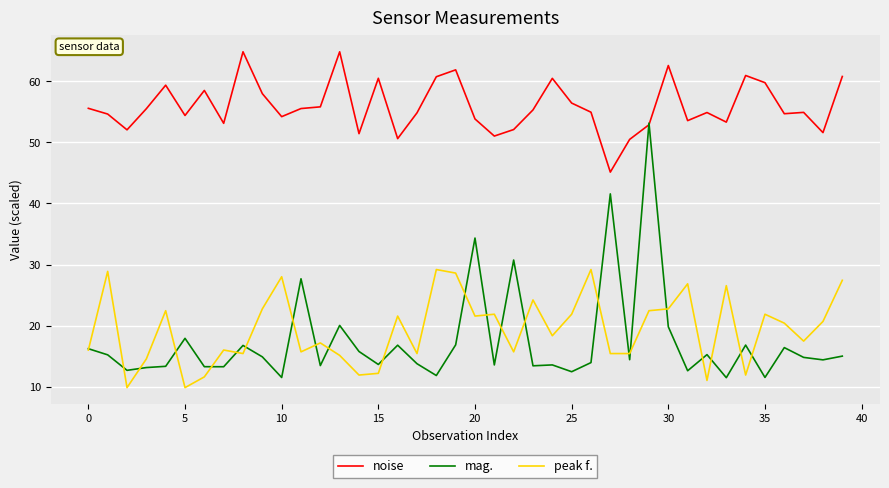

Which series has the widest spread of values?

mag.